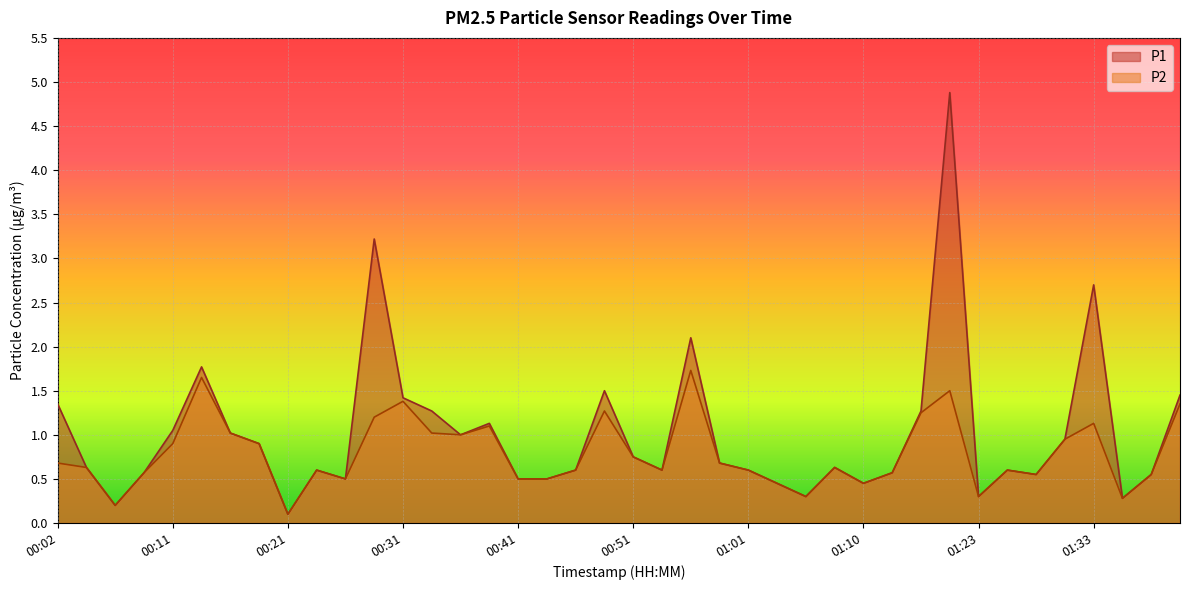

What is the label of the 34th point from the left?

01:26